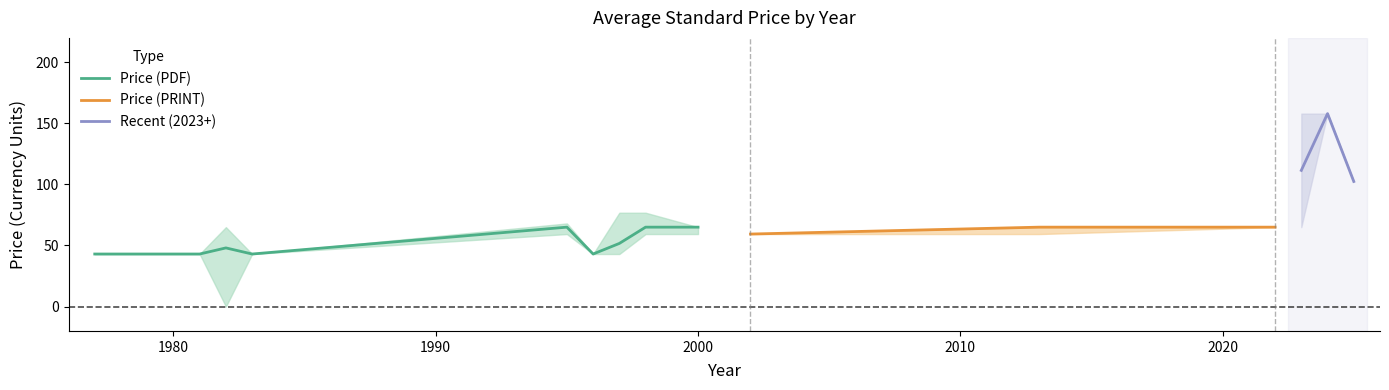

What is the value of the Price (PRINT) upper point at the 5th from the left?

65.0